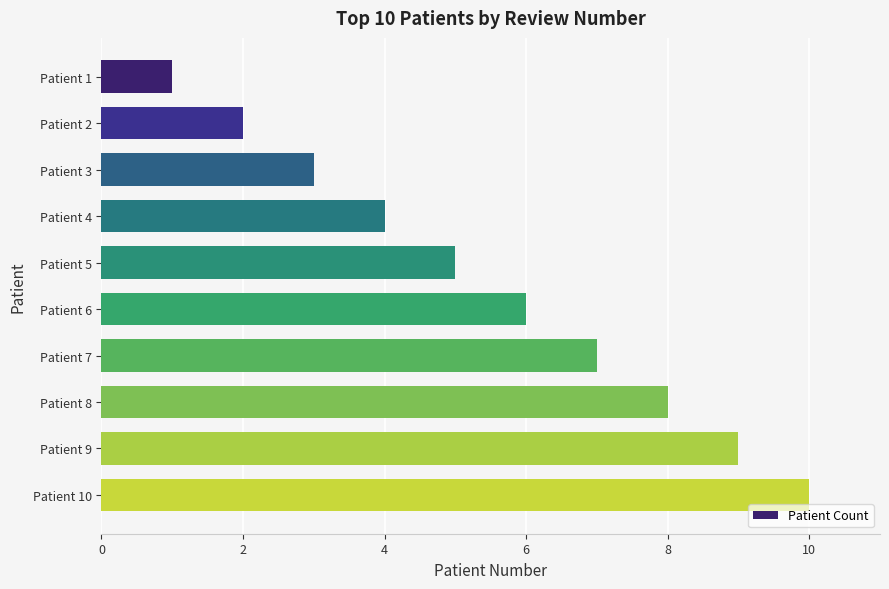

Rank the categories by value from lowest to highest.

Patient 1, Patient 2, Patient 3, Patient 4, Patient 5, Patient 6, Patient 7, Patient 8, Patient 9, Patient 10